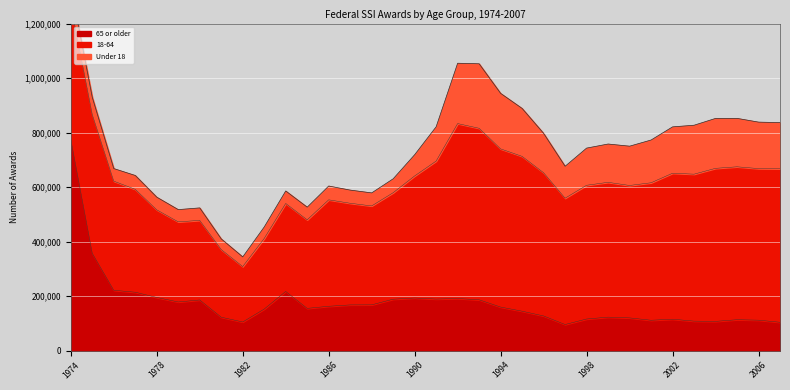

Is the value of 18-64 at 1999 greater than the value of Under 18 at 1980?

Yes